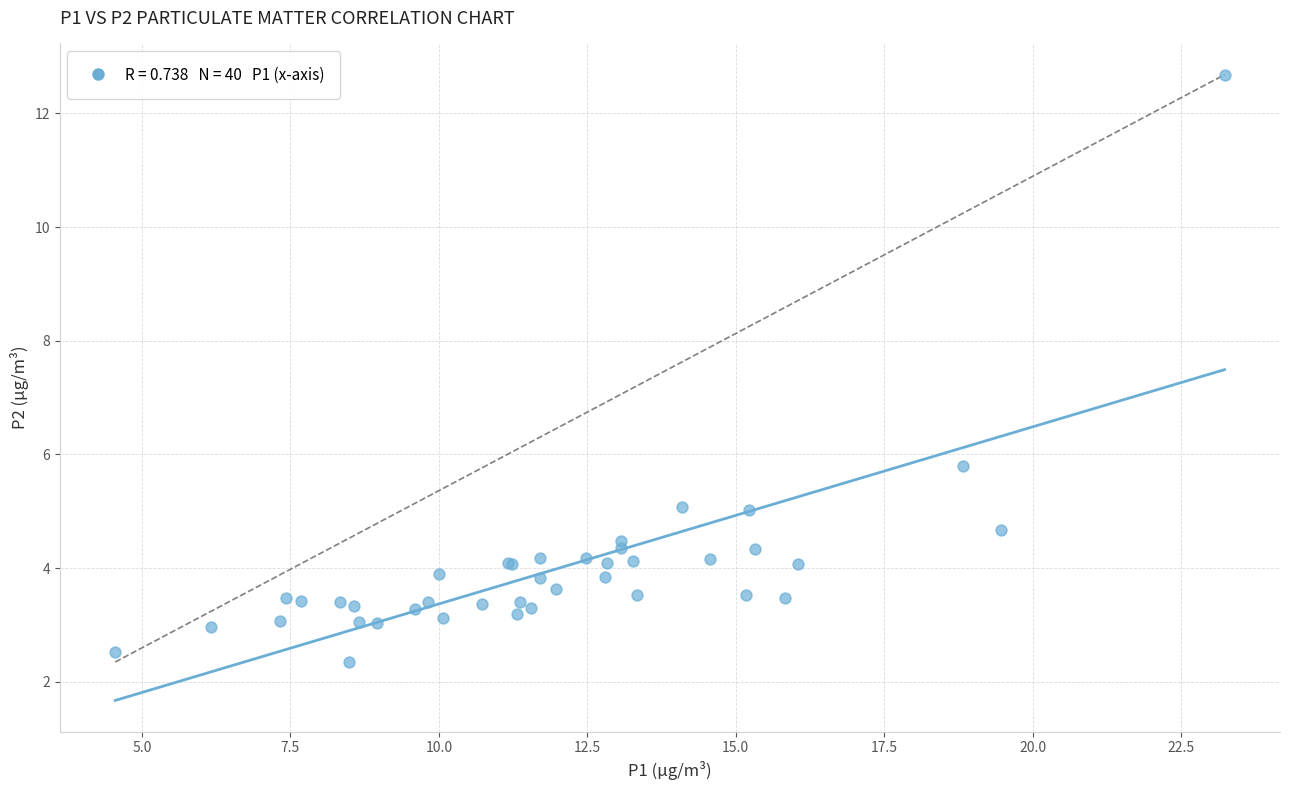

What Y value in the scatter plot is closest to 7?

5.8